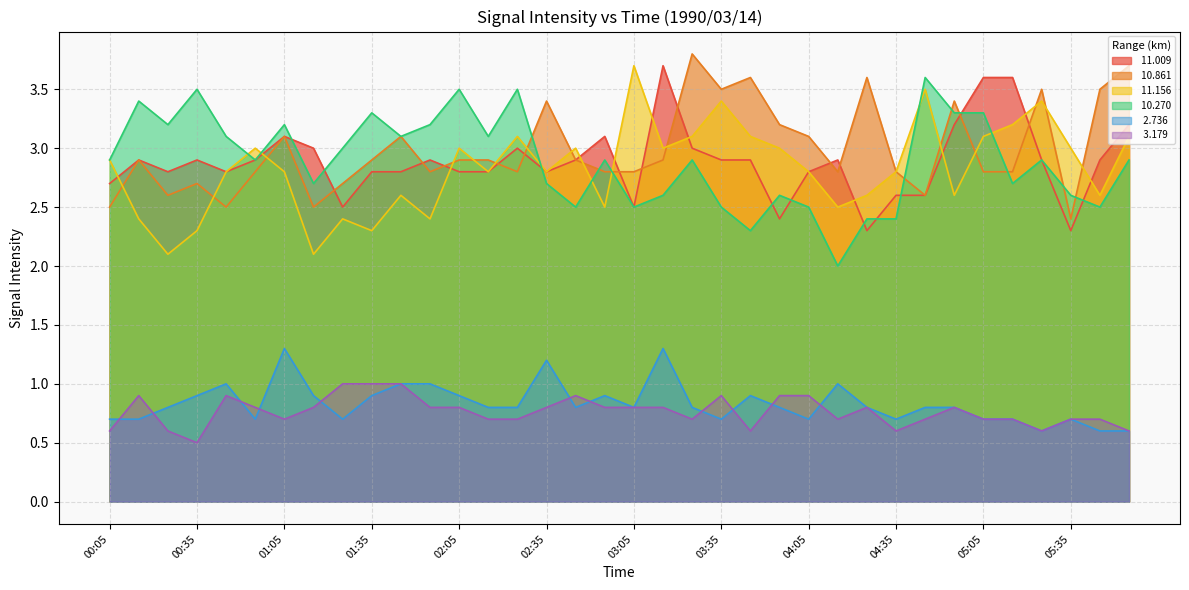

Which series has the widest spread of values?

 11.156